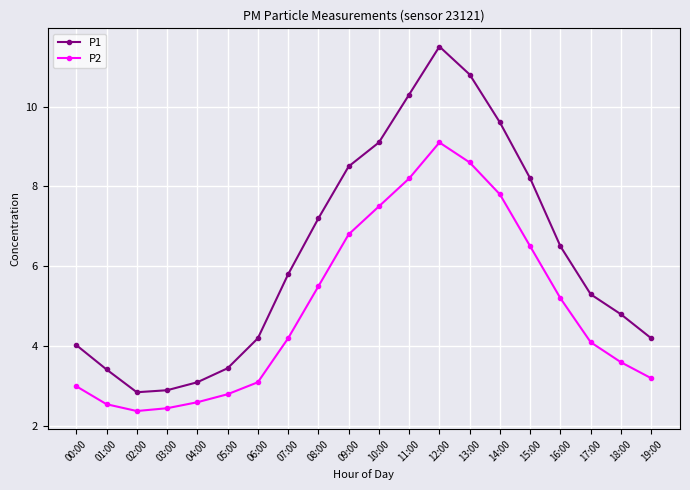

List the series in order of their overall mean, highest first.

P1, P2